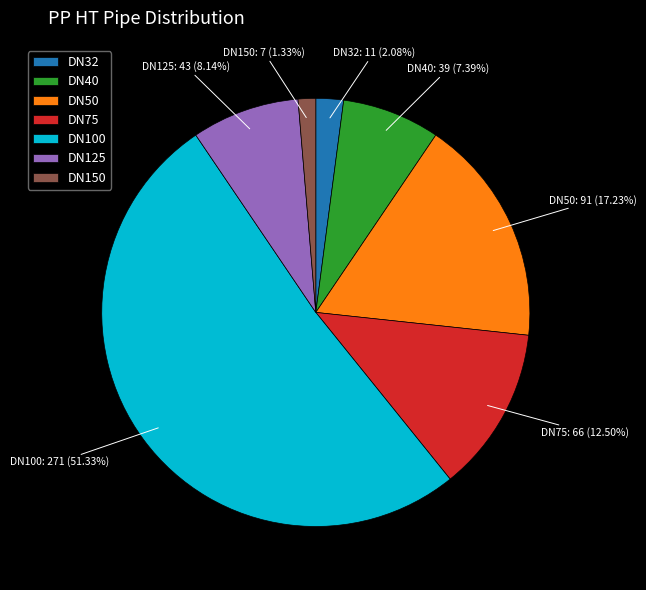

Is the sum of DN75 and DN50 greater than half?

No